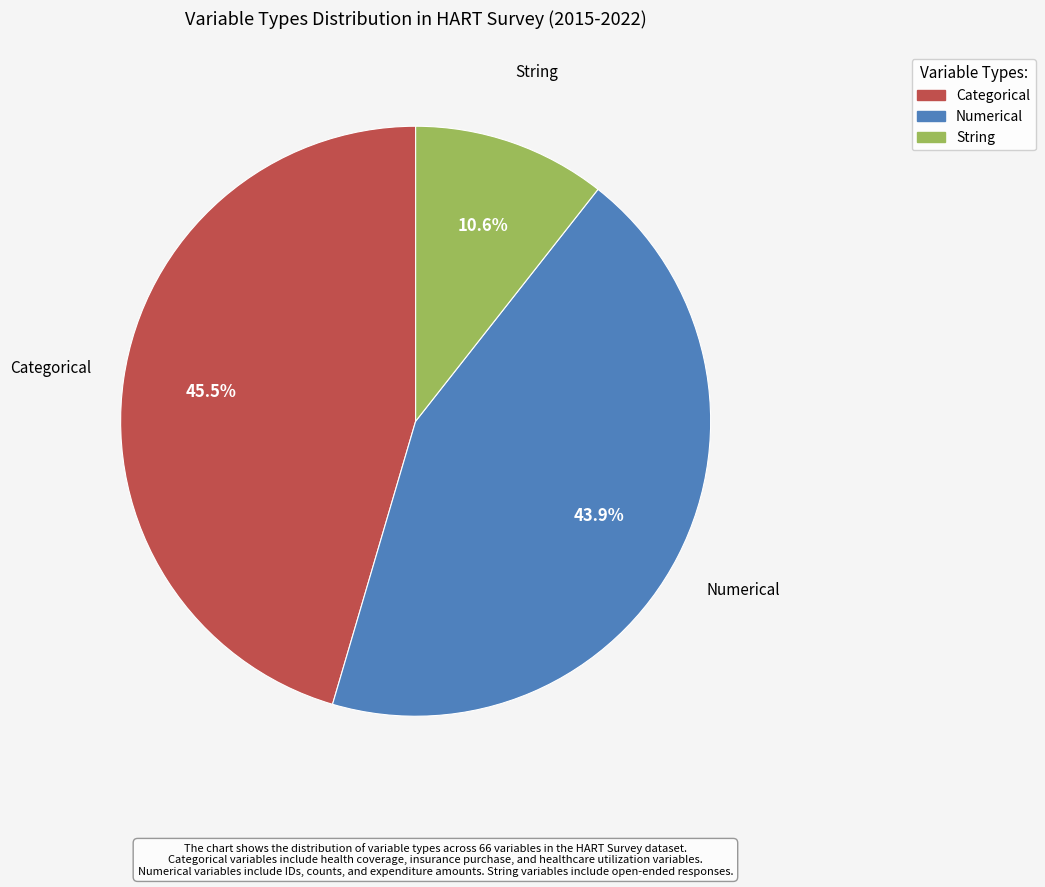

How many segments does this pie chart have?

3